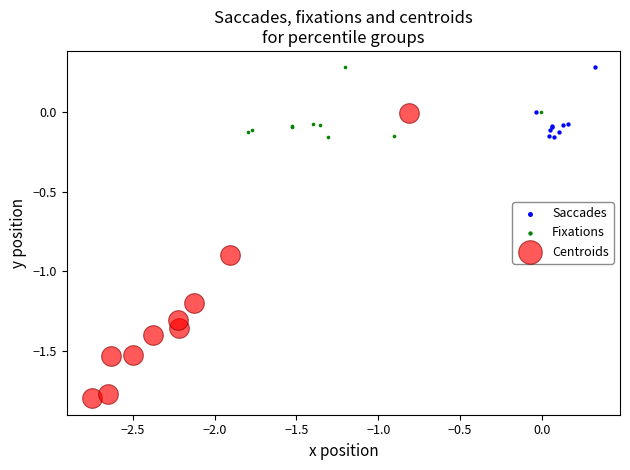

Which series contains the lowest Y value?

Centroids